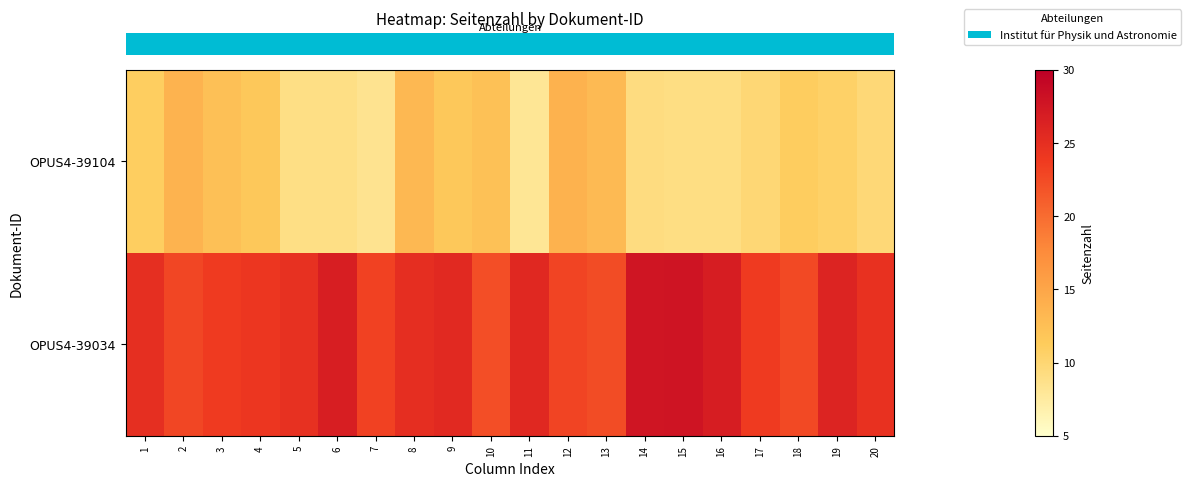

Which category has the highest value across all series?

15